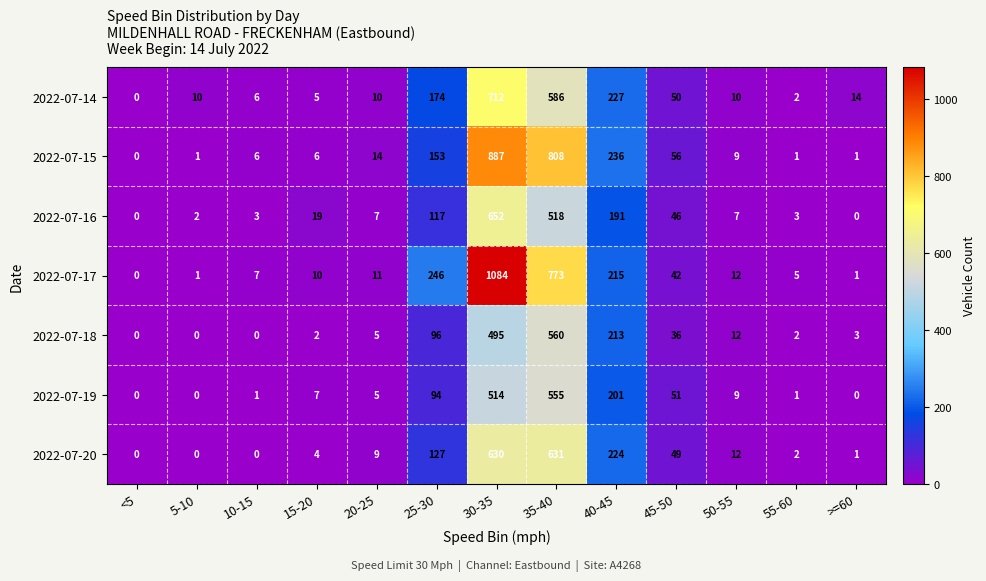

What is the sum of all 2022-07-19 values?

1438